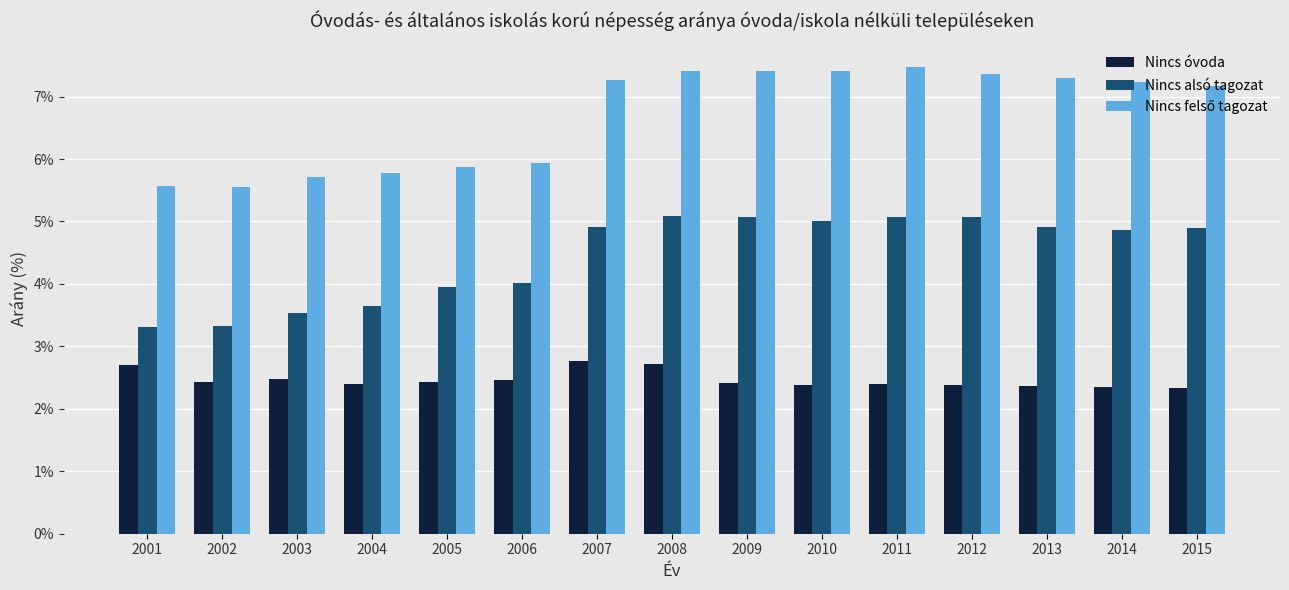

What is the difference between the Nincs alsó tagozat values at 2010 and 2008?

0.1